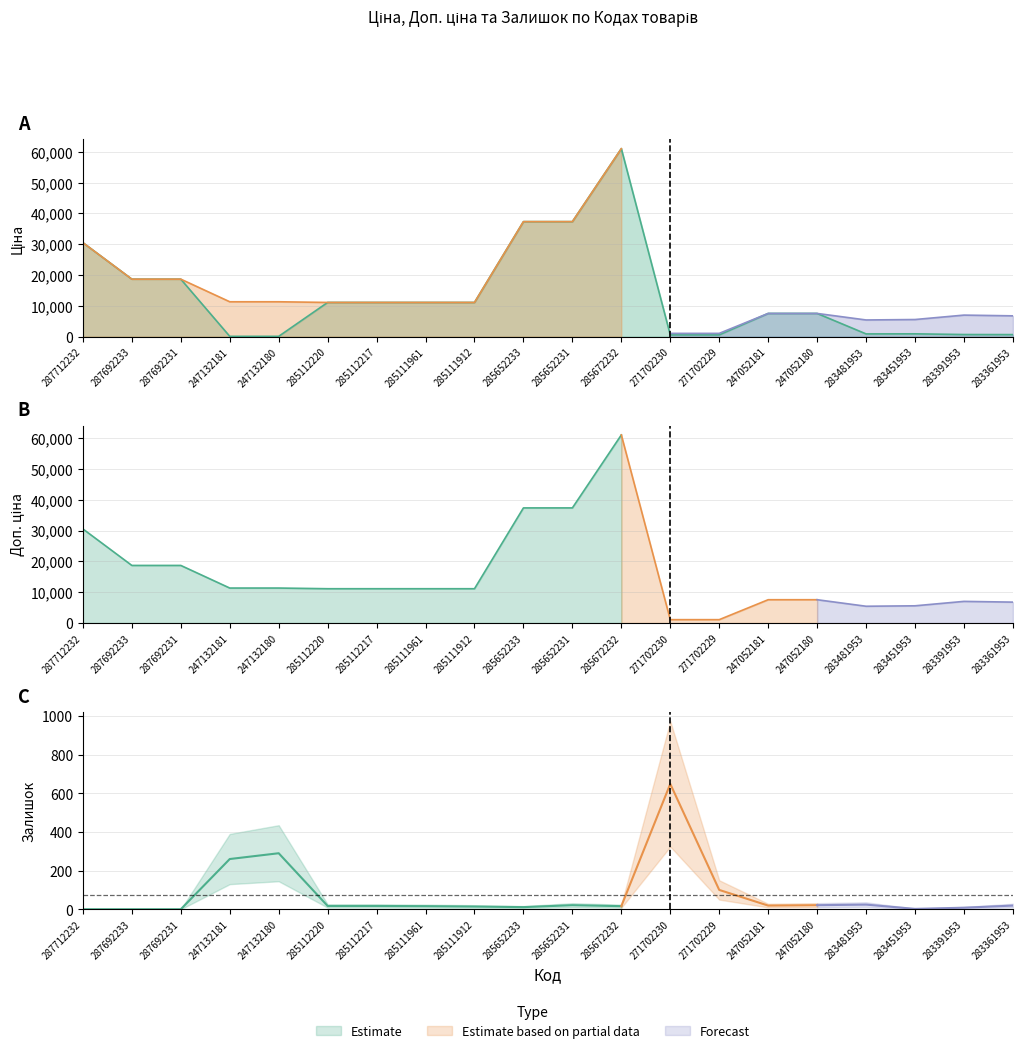

Is it true that Залишок equals 24.0 at 283481953?

True